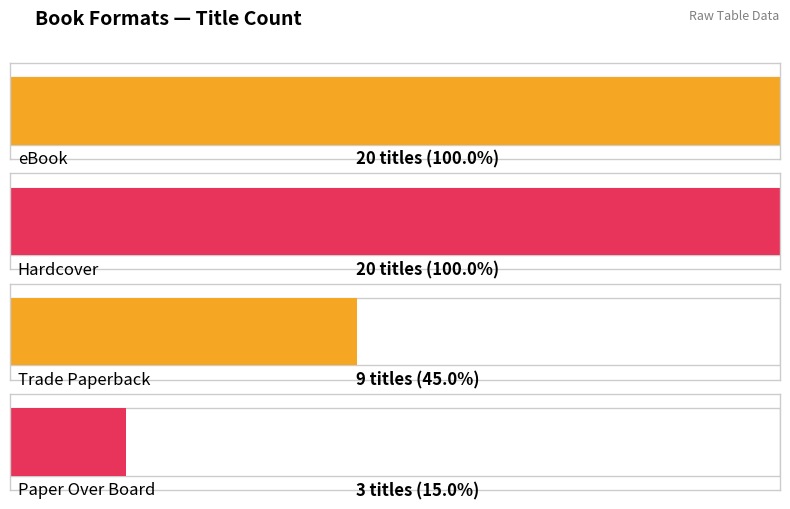

Rank the categories by value from lowest to highest.

Paper Over Board, Trade Paperback, eBook, Hardcover